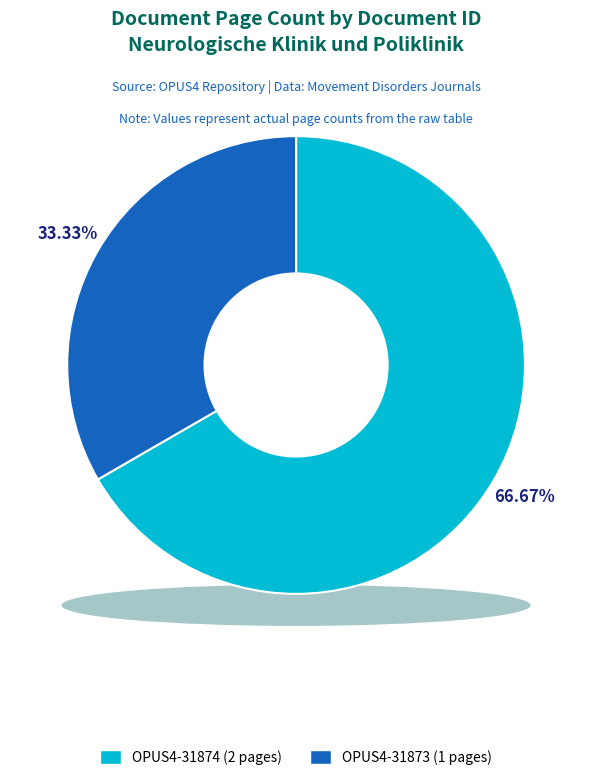

Is the sum of OPUS4-31873 and OPUS4-31874 greater than half?

Yes